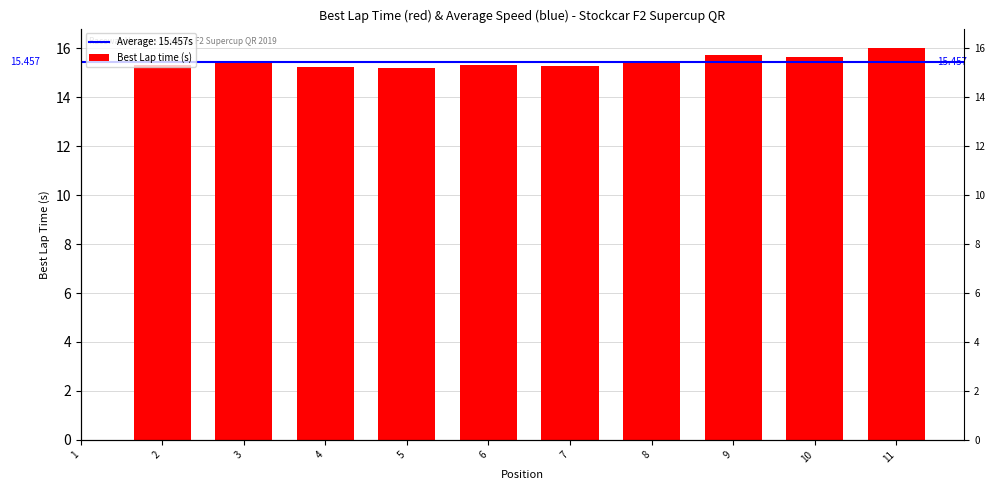

What is the difference between the values at 8 and 7?

0.2